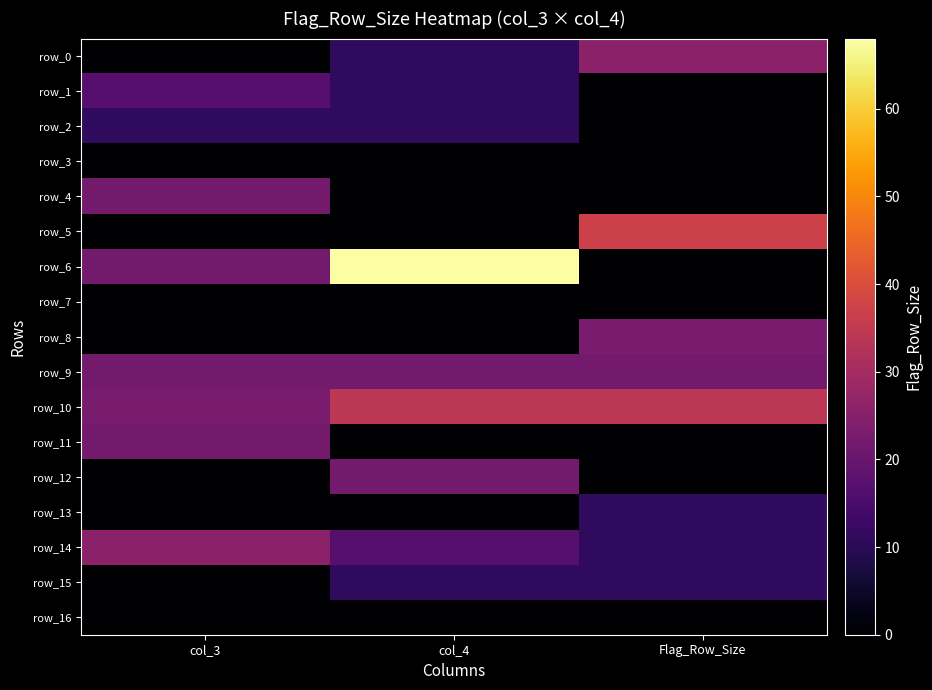

Which series has the widest spread of values?

row_6